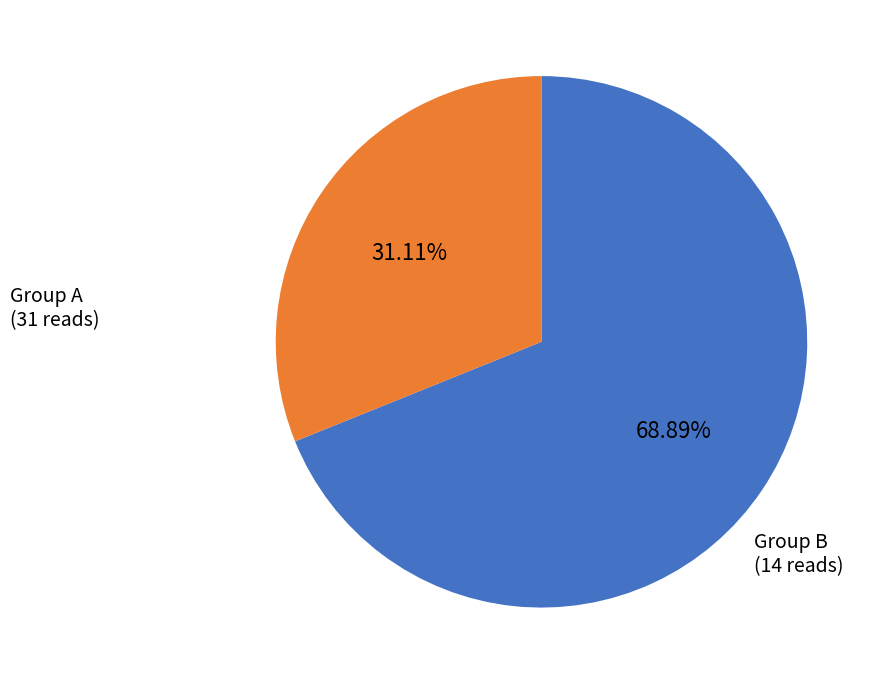

Is there any slice that represents more than half of the pie?

Yes